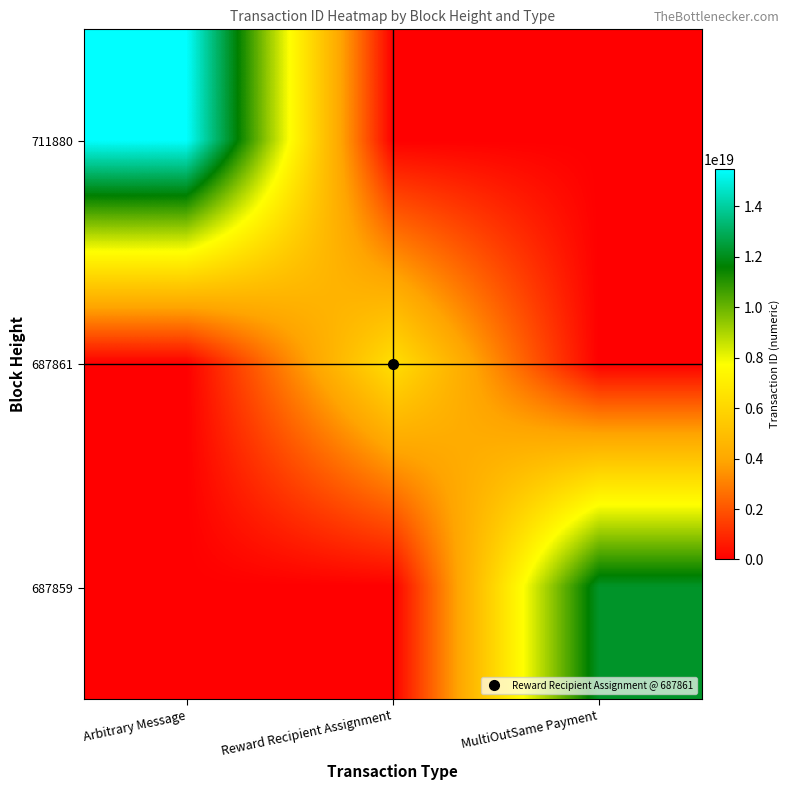

Which label corresponds to the smallest value in the chart?

Reward Recipient Assignment